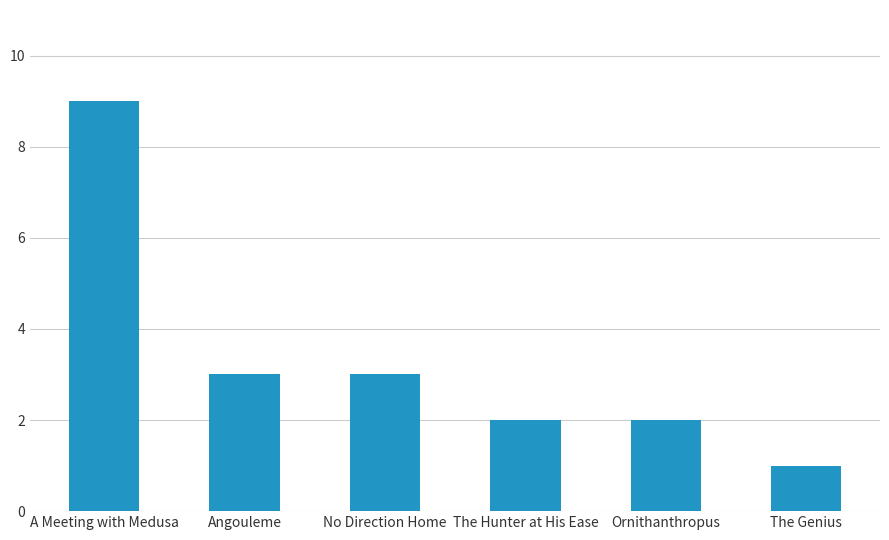

Where does the data first go above 3?

A Meeting with Medusa